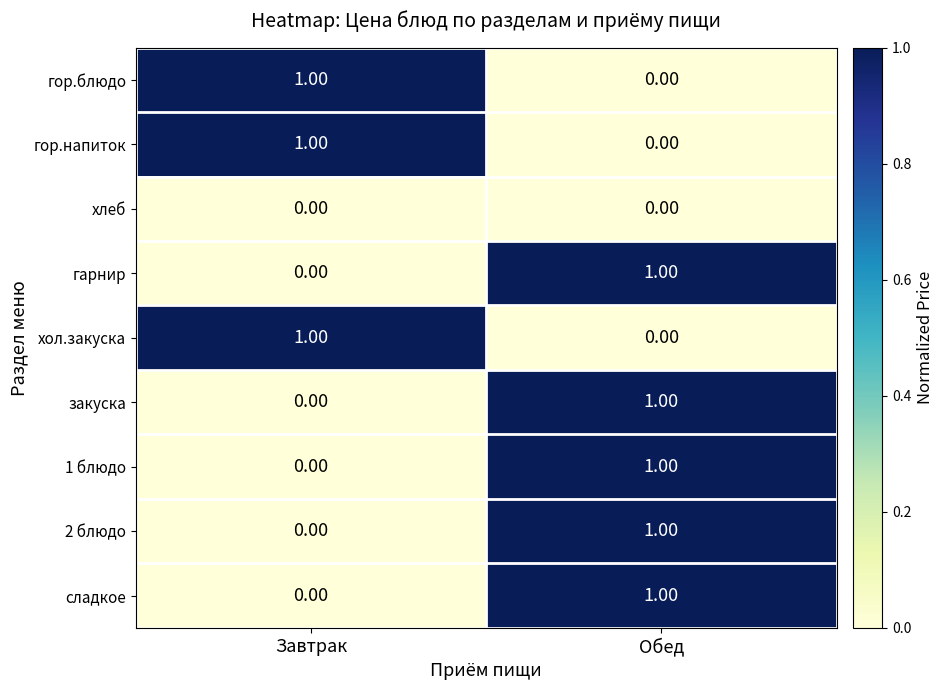

Where is сладкое nearest to the value 0?

Завтрак